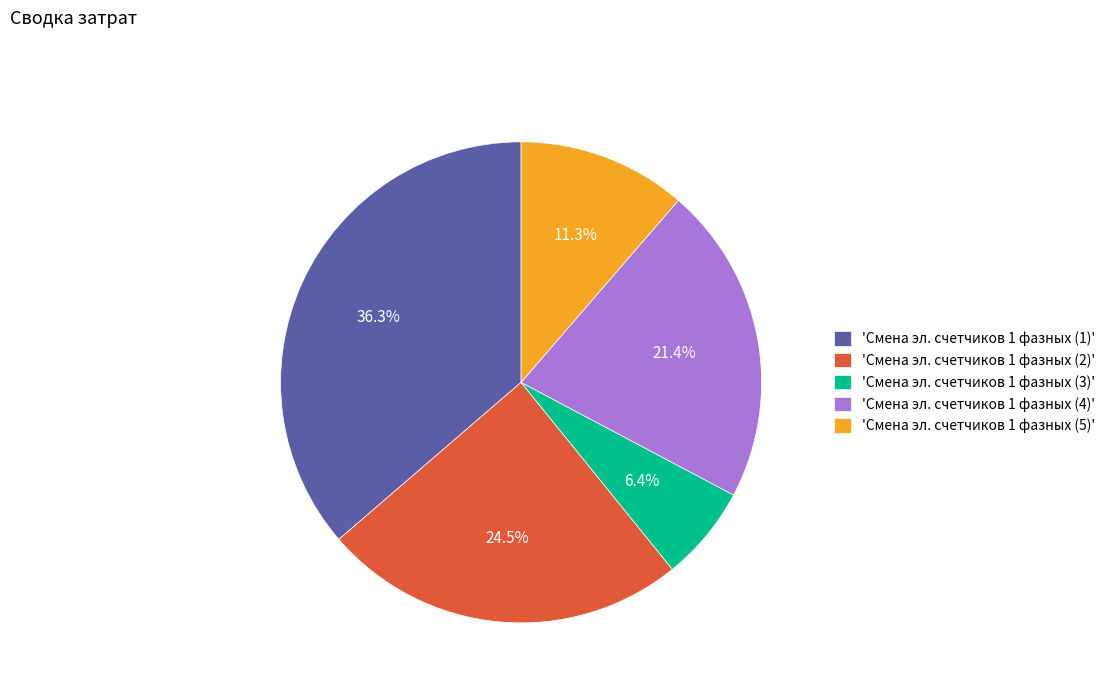

Does 'Смена эл. счетчиков 1 фазных (2)' represent more than half of the total?

No